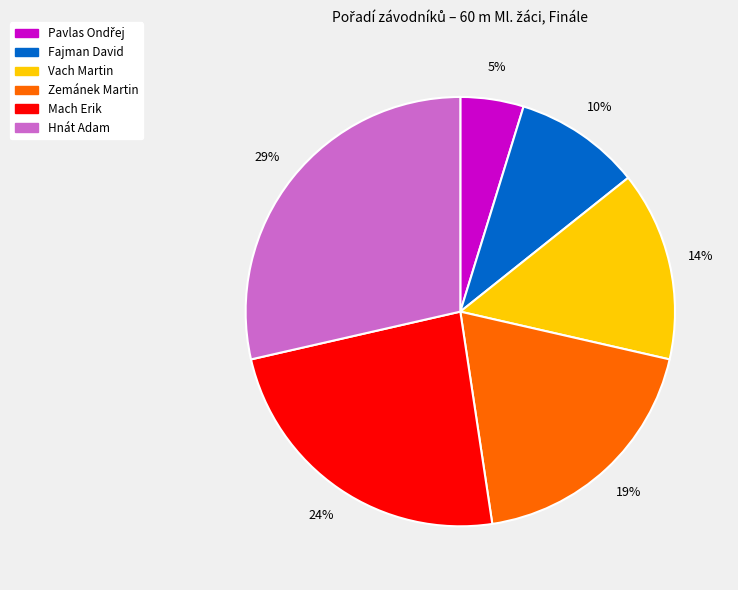

Which slice is the largest?

Hnát Adam